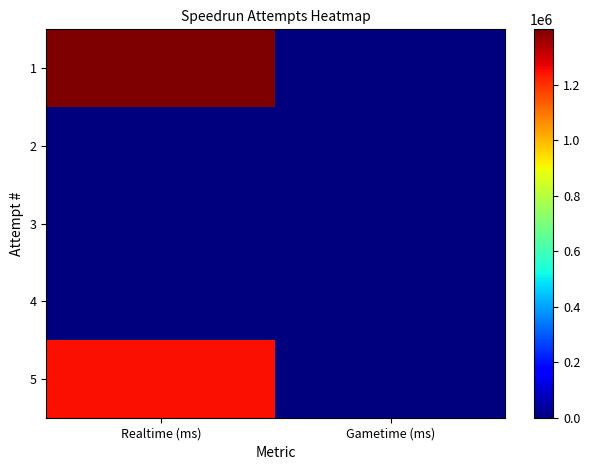

Which has a higher value, Realtime (ms) or Gametime (ms)?

Realtime (ms)